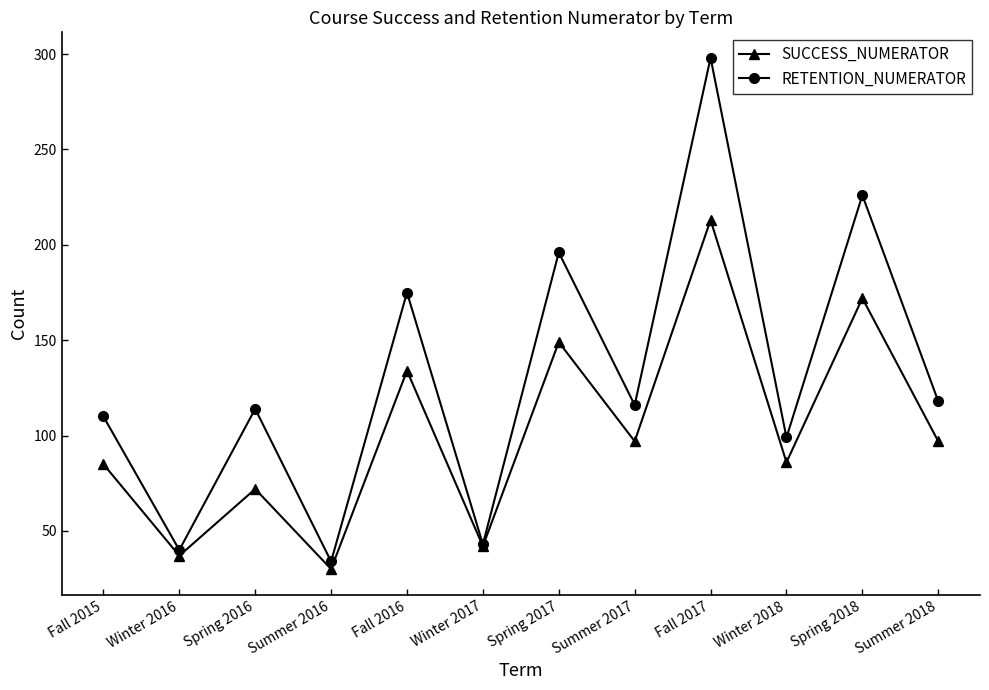

At Fall 2016, list the series in order from largest to smallest.

RETENTION_NUMERATOR, SUCCESS_NUMERATOR